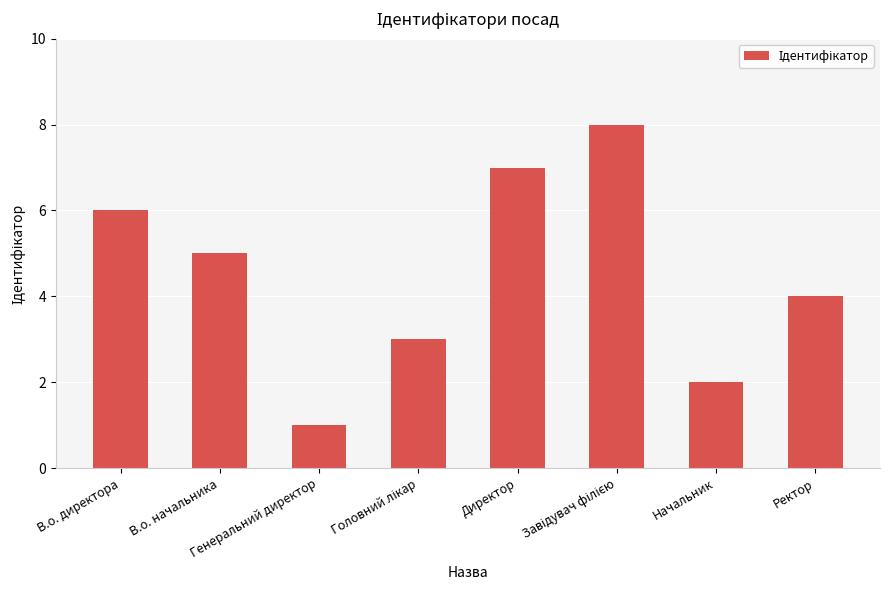

What is the maximum value shown in the chart?

8